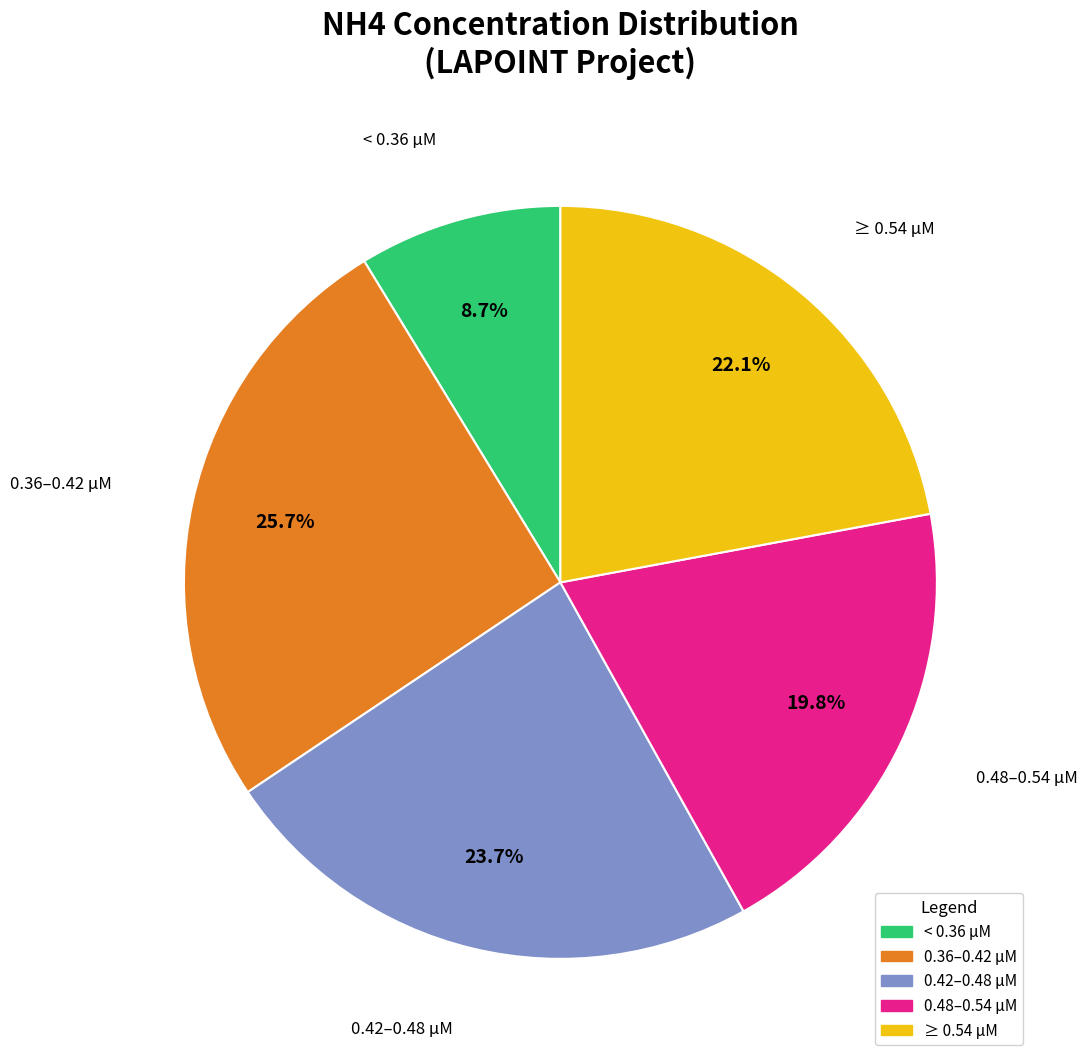

Is there any slice that represents more than half of the pie?

No